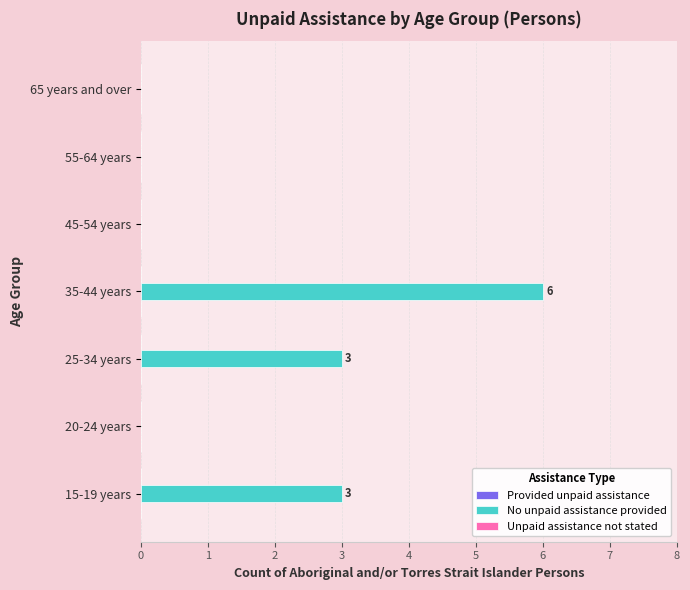

Which category has the highest value across all series?

35-44 years